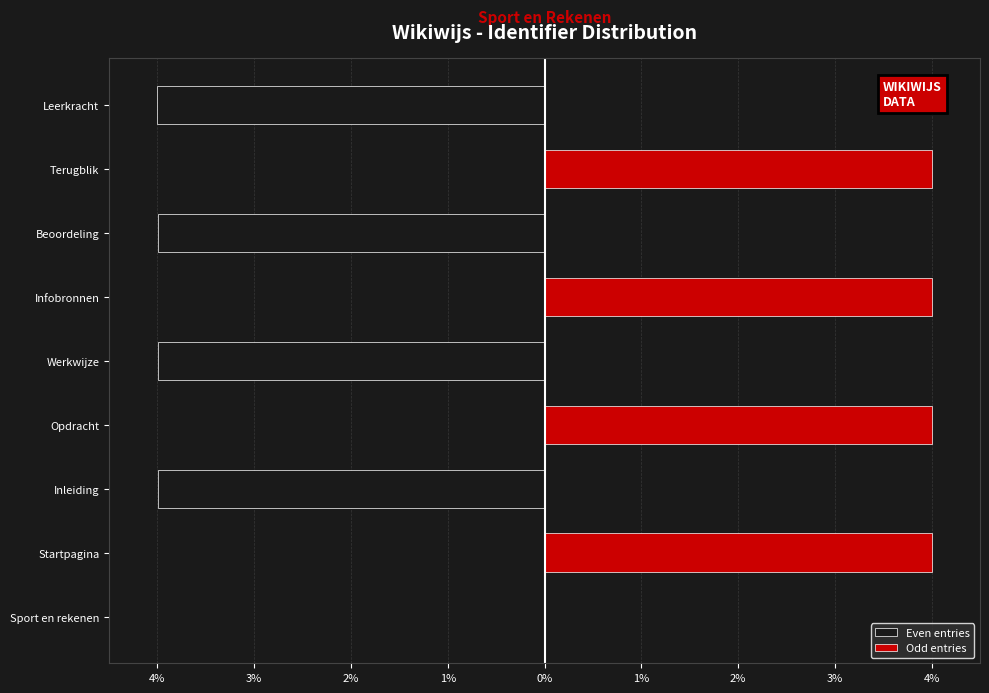

True or false: Odd entries has a value of 1.3 at Leerkracht.

False